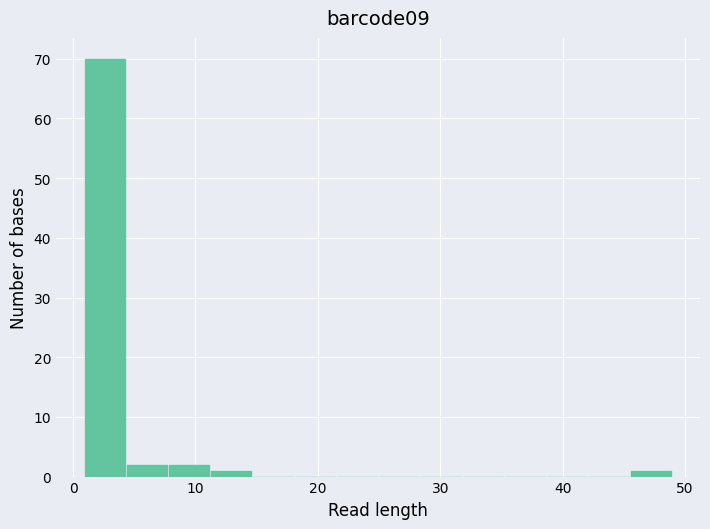

Around what value on the x-axis is the tallest bar? Give the approximate position of its centre, as read against the axis.

3